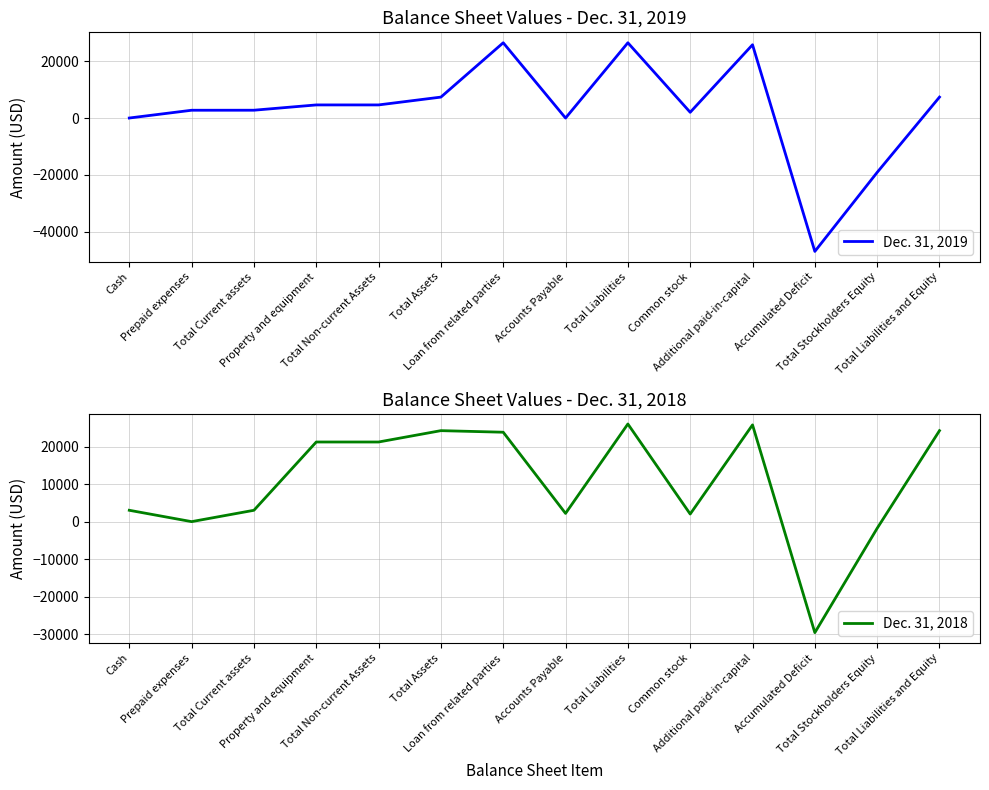

At which label does Dec. 31, 2018 reach its minimum?

Accumulated Deficit